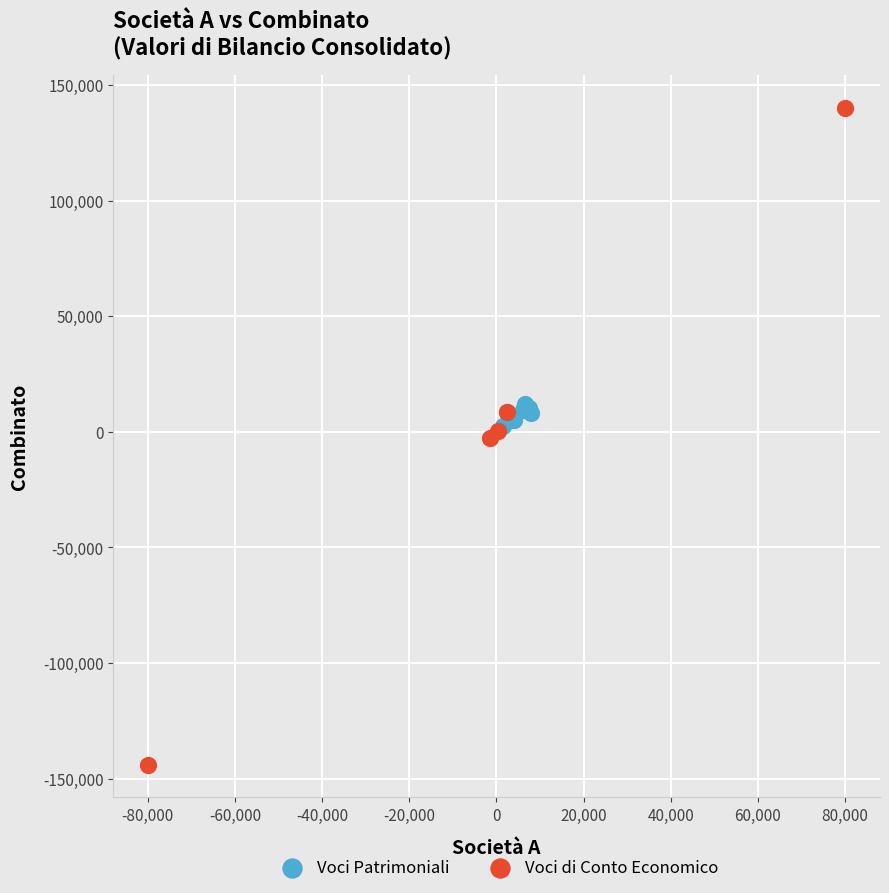

What are all the series names shown in the legend?

Voci Patrimoniali, Voci di Conto Economico